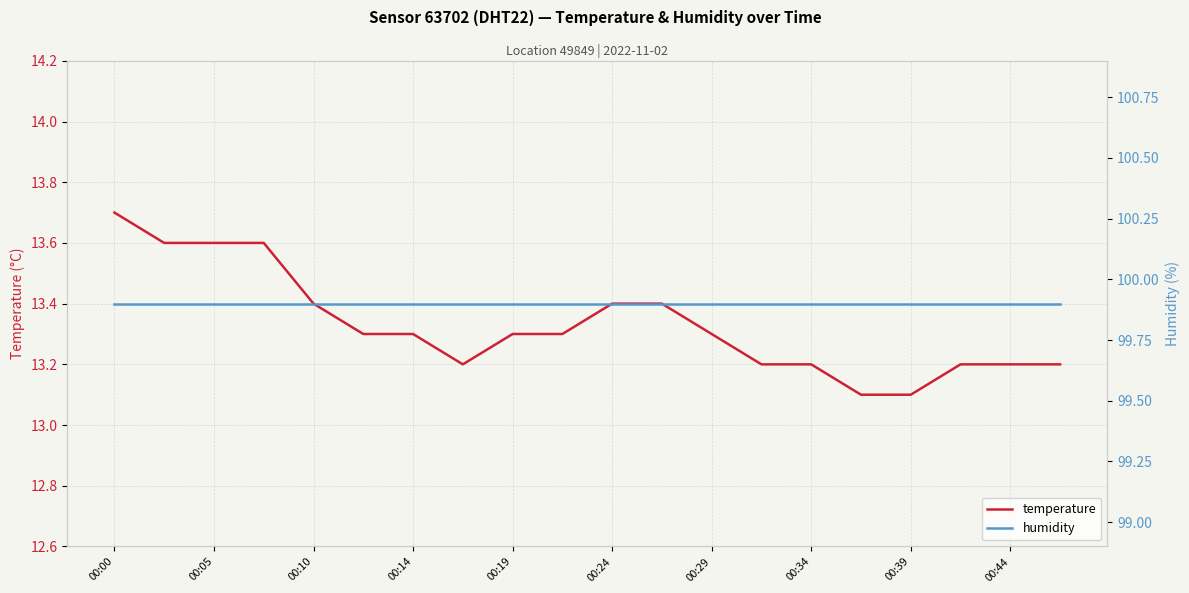

What is the sum of all temperature values?

266.6